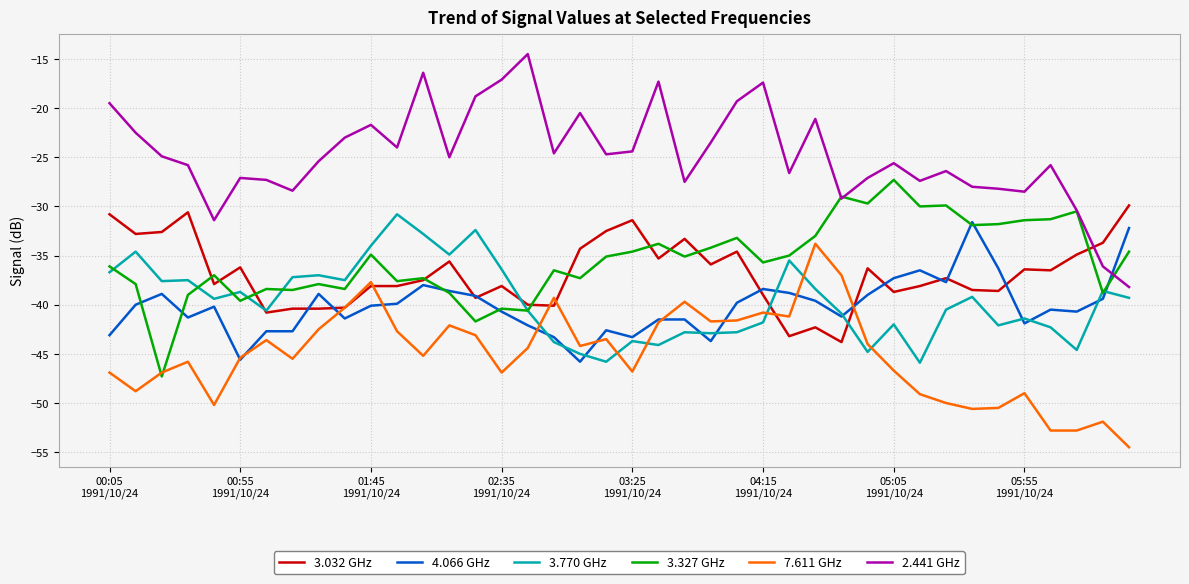

After their last crossing, which series has the higher values: 2.441 GHz or 3.032 GHz?

3.032 GHz